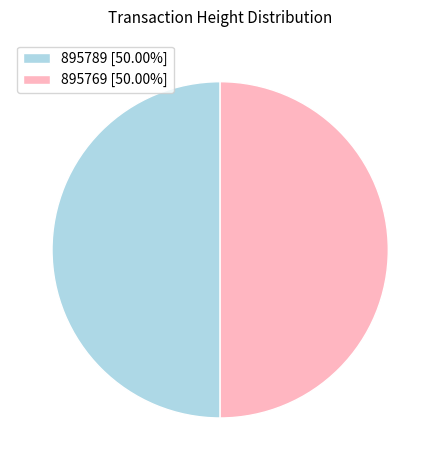

Approximately how many times larger is the value at 895789 compared to 895769?

1.0